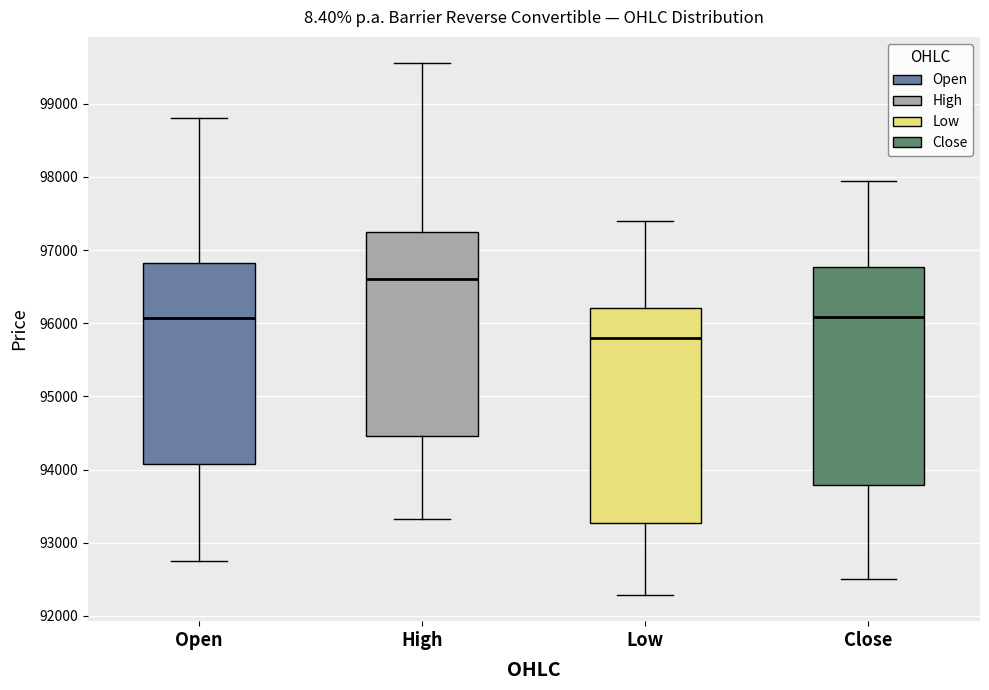

Reading left to right, read every box against the y-axis: the position of its median line, the range the box covers, and the ends of its whiskers. The values are not printed on the chart, so give them approximately, as read against the axis.

Open: median 96100, box 94100 to 96800, whiskers 92800 to 98800
High: median 96600, box 94500 to 97200, whiskers 93300 to 99600
Low: median 95800, box 93300 to 96200, whiskers 92300 to 97400
Close: median 96100, box 93800 to 96800, whiskers 92500 to 97900